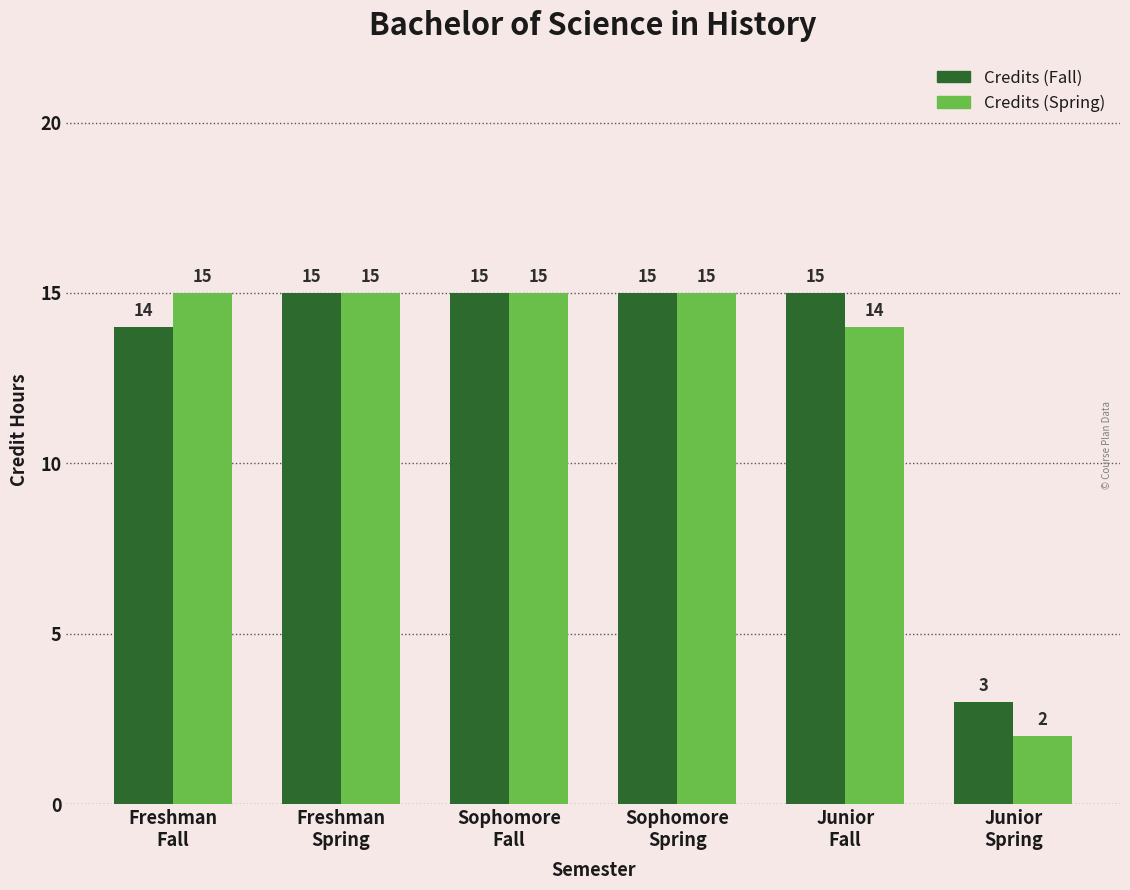

Reading left to right, list all the values displayed in this chart.

Credits (Fall): 14	15	15	15	15	3
Credits (Spring): 15	15	15	15	14	2